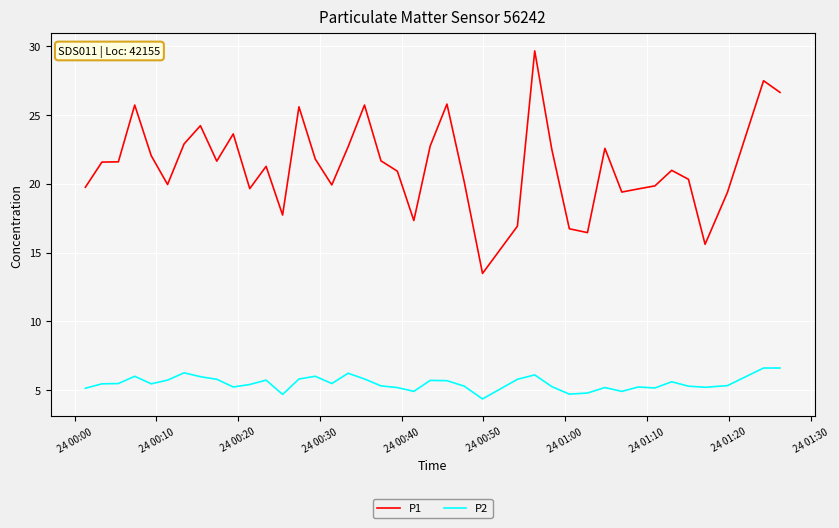

Which series has the widest spread of values?

P1